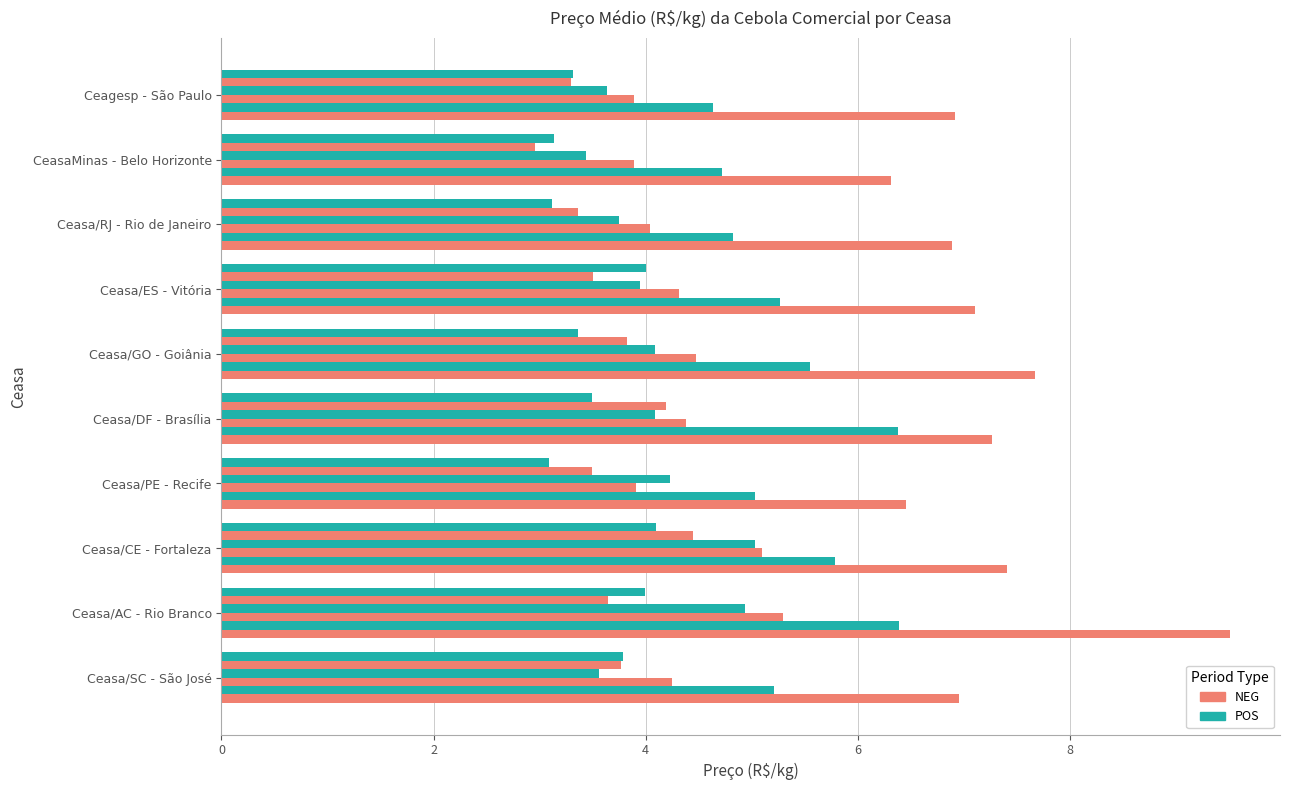

How many categories are shown in the chart?

10